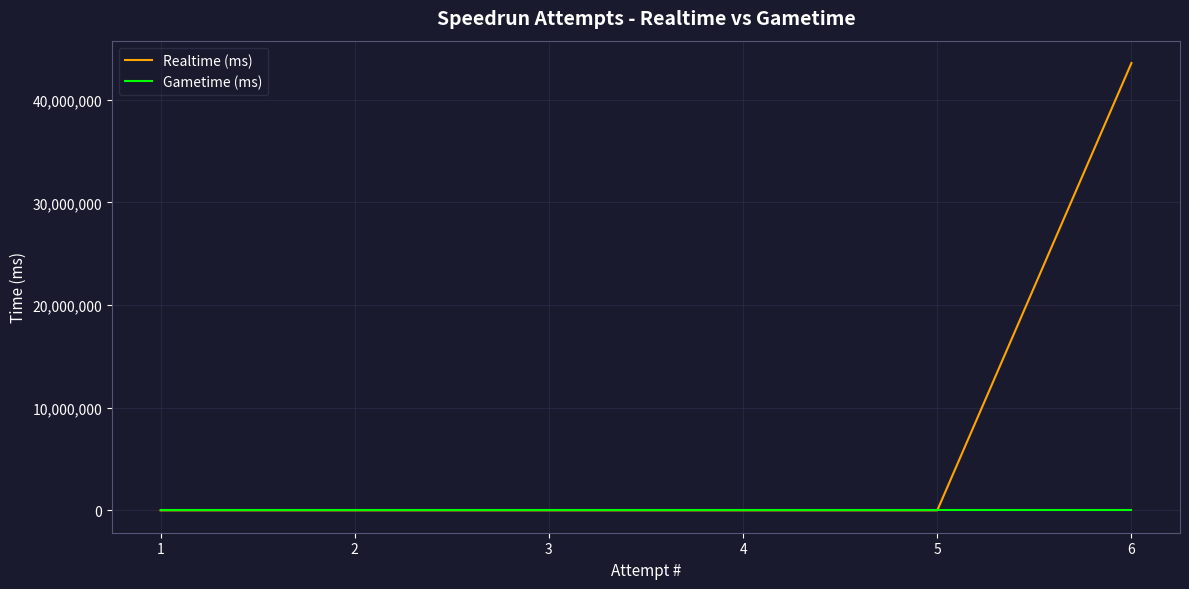

True or false: Realtime (ms) and Gametime (ms) intersect in this chart.

False